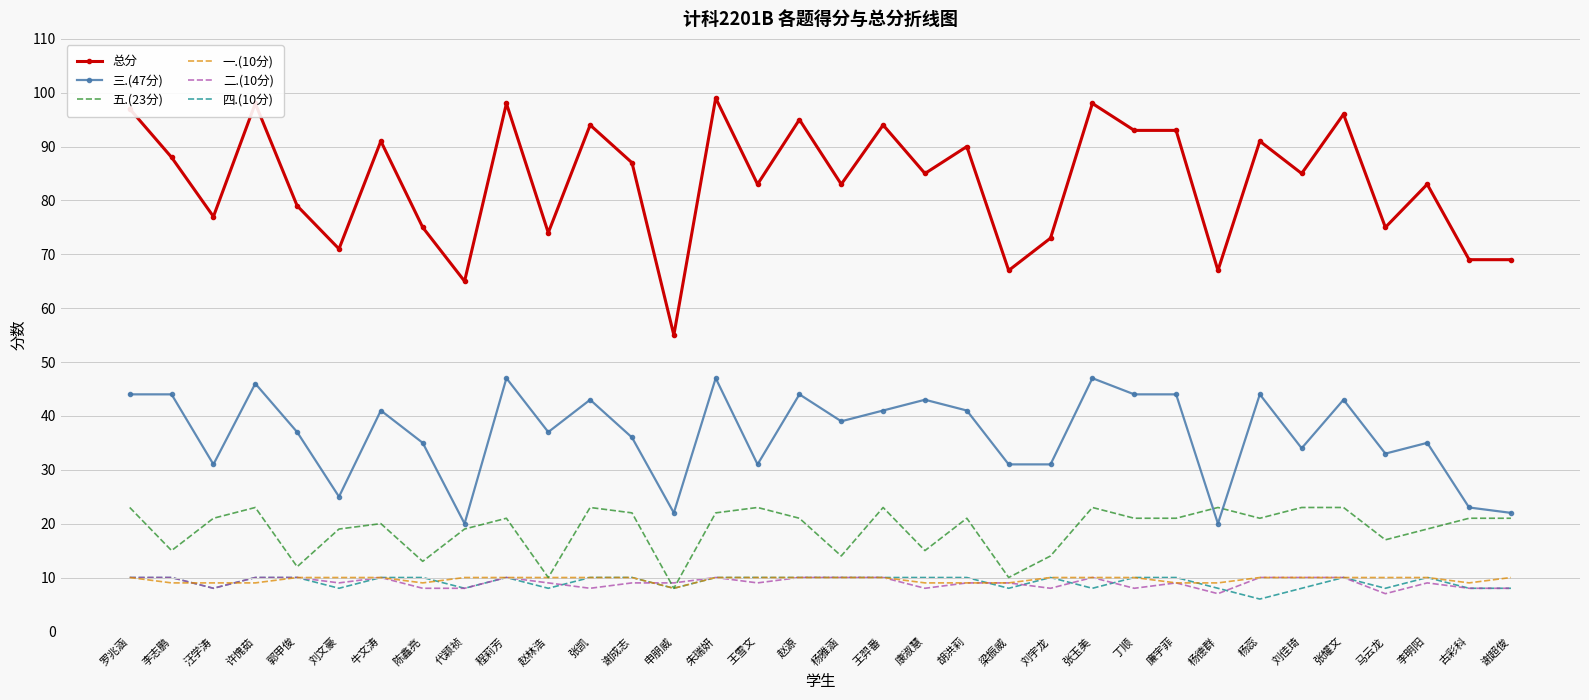

How many categories are shown in the chart?

34